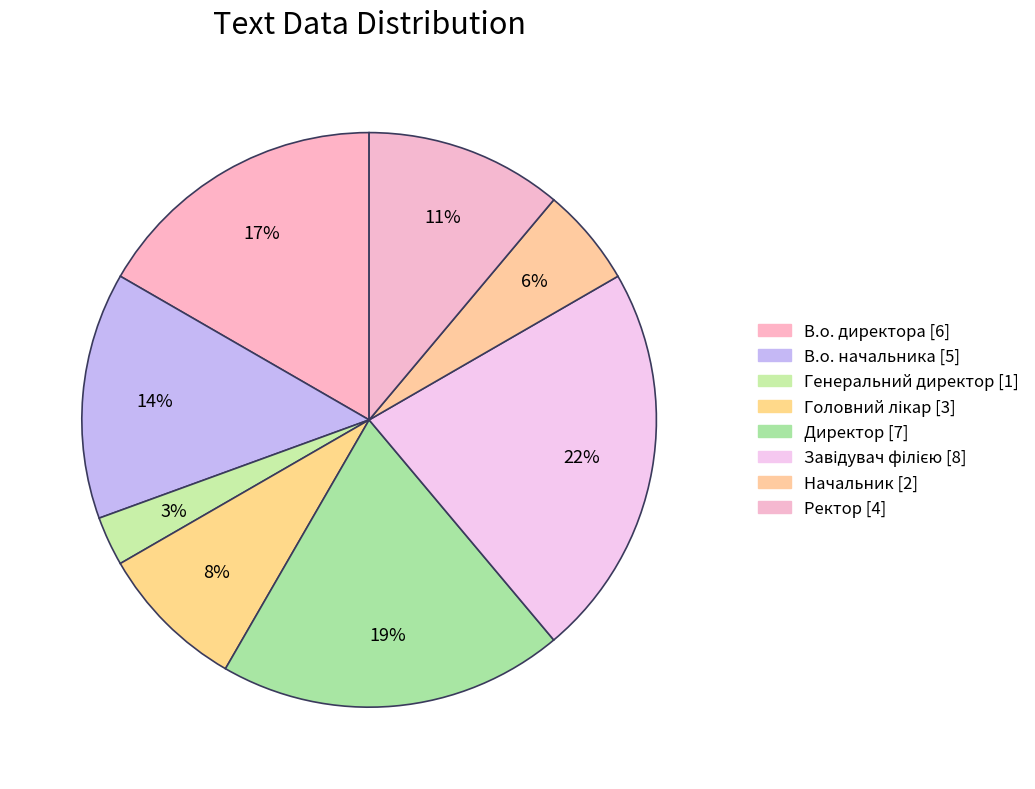

Which category has the biggest portion of the pie?

Завідувач філією